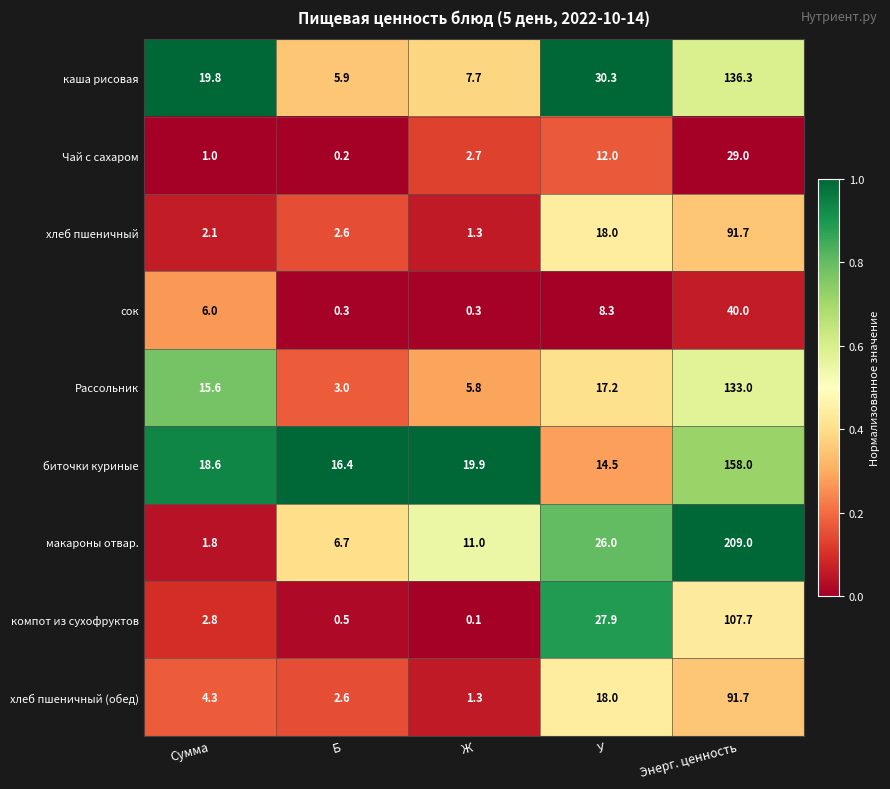

At how many categories does at least one series exceed 5?

5